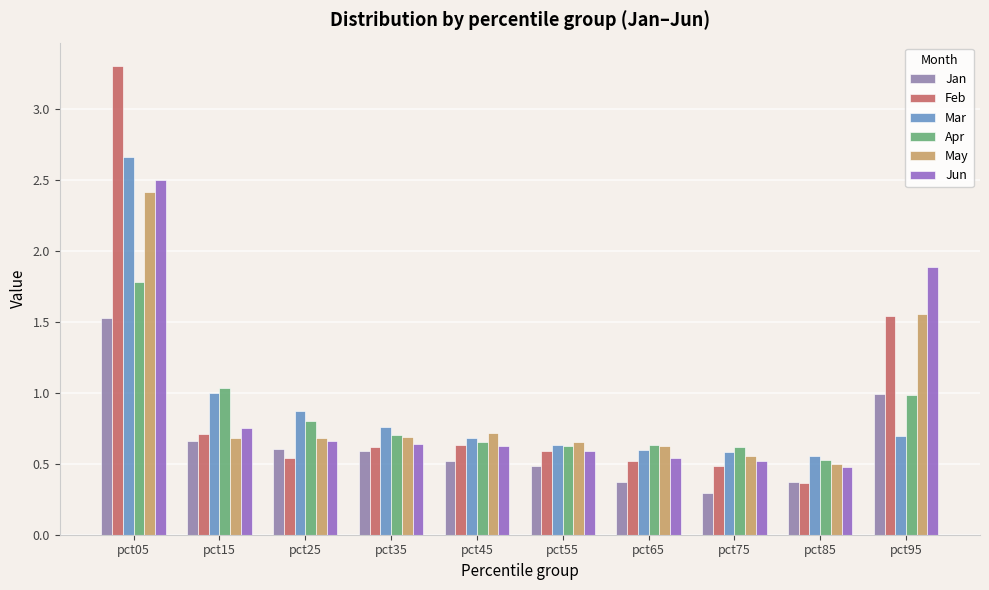

Which series has the widest spread of values?

Feb